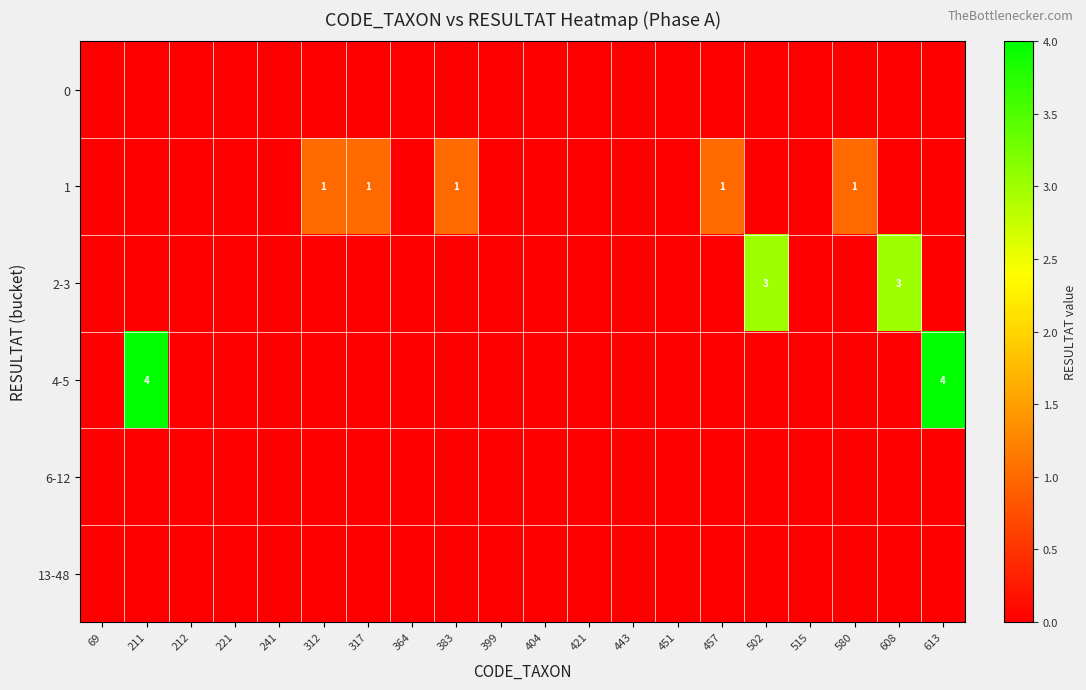

The value of 1 at 457 is 1. True or false?

True